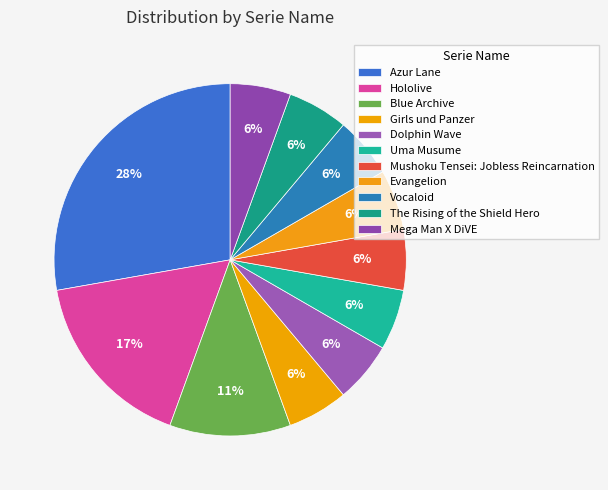

How many slices are in this pie chart?

11